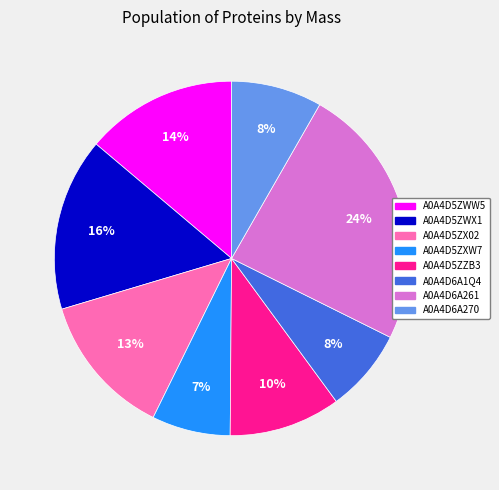

Does any single category account for the majority?

No